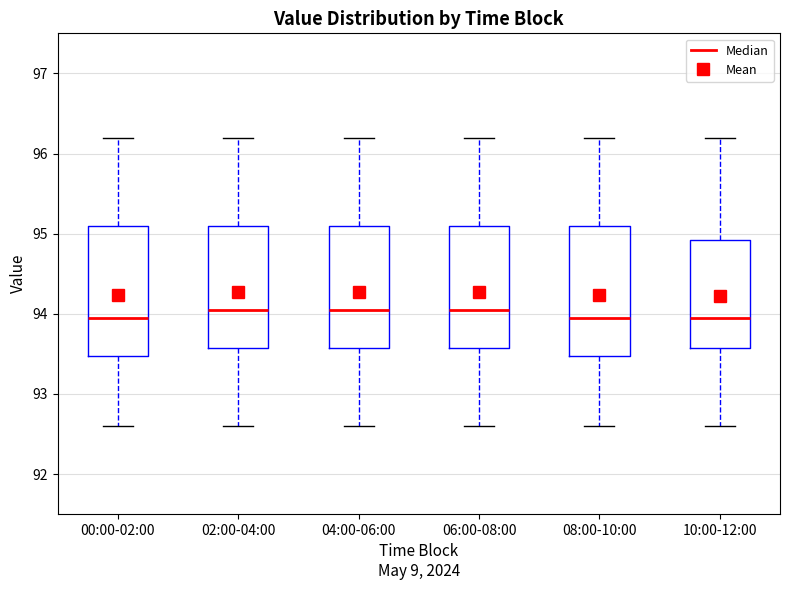

Reading left to right, read every box against the y-axis: the position of its median line, the range the box covers, and the ends of its whiskers. The values are not printed on the chart, so give them approximately, as read against the axis.

00:00-02:00: median 94.0, box 93.5 to 95.1, whiskers 92.6 to 96.2
02:00-04:00: median 94.1, box 93.6 to 95.1, whiskers 92.6 to 96.2
04:00-06:00: median 94.1, box 93.6 to 95.1, whiskers 92.6 to 96.2
06:00-08:00: median 94.1, box 93.6 to 95.1, whiskers 92.6 to 96.2
08:00-10:00: median 94.0, box 93.5 to 95.1, whiskers 92.6 to 96.2
10:00-12:00: median 94.0, box 93.6 to 94.9, whiskers 92.6 to 96.2